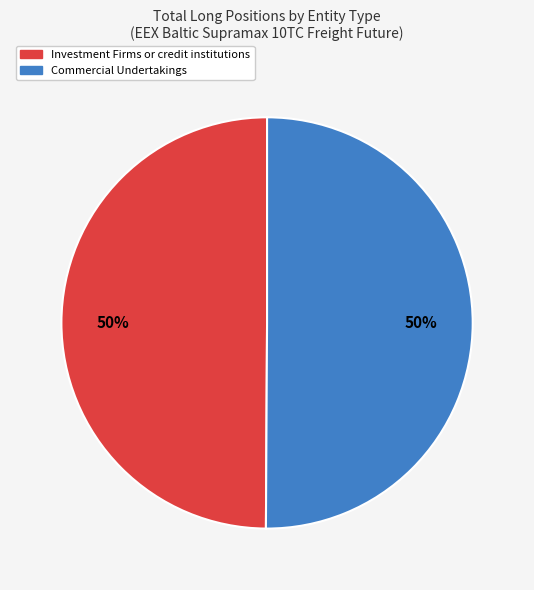

To the nearest percent, what is the average slice percentage?

50%